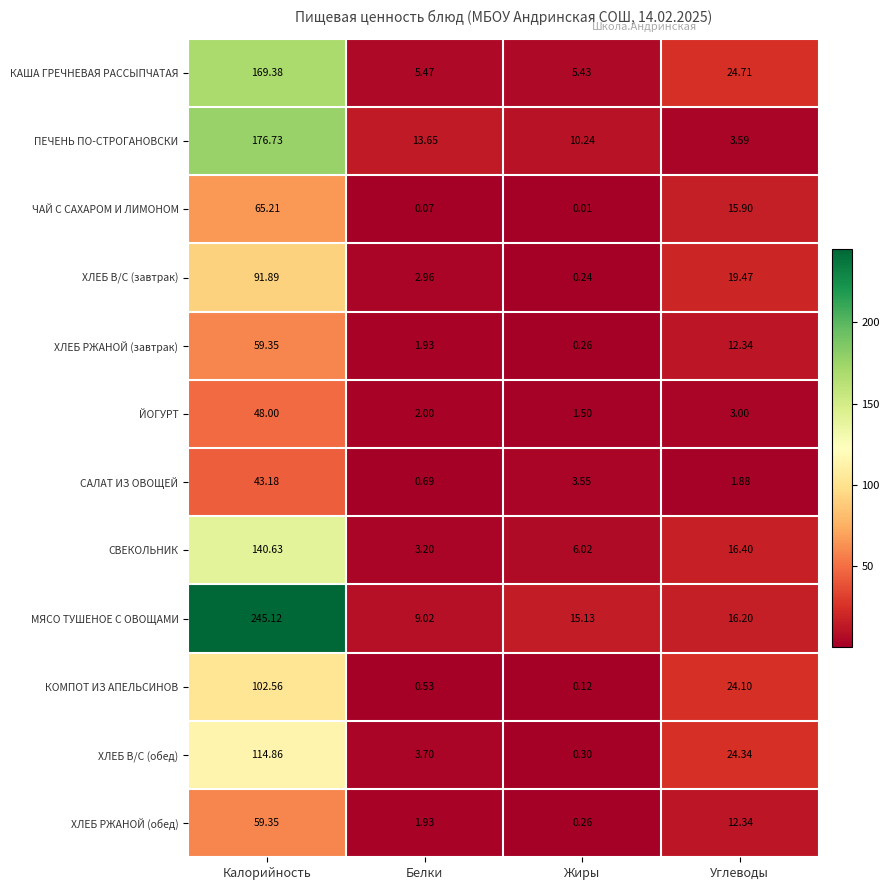

Which category has the lowest value in the КАША ГРЕЧНЕВАЯ РАССЫПЧАТАЯ series?

Жиры